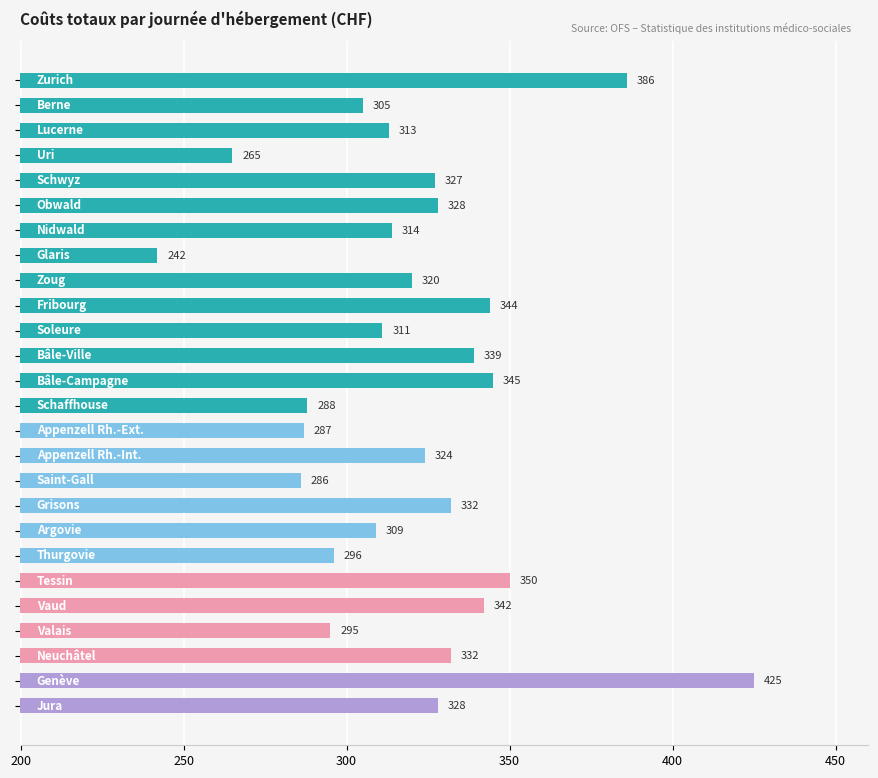

What is the minimum value shown in the chart?

242